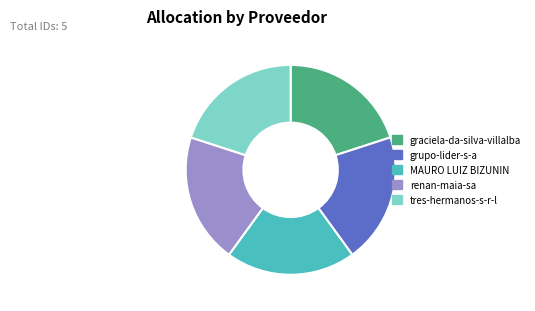

Is MAURO LUIZ BIZUNIN the majority of the pie?

No